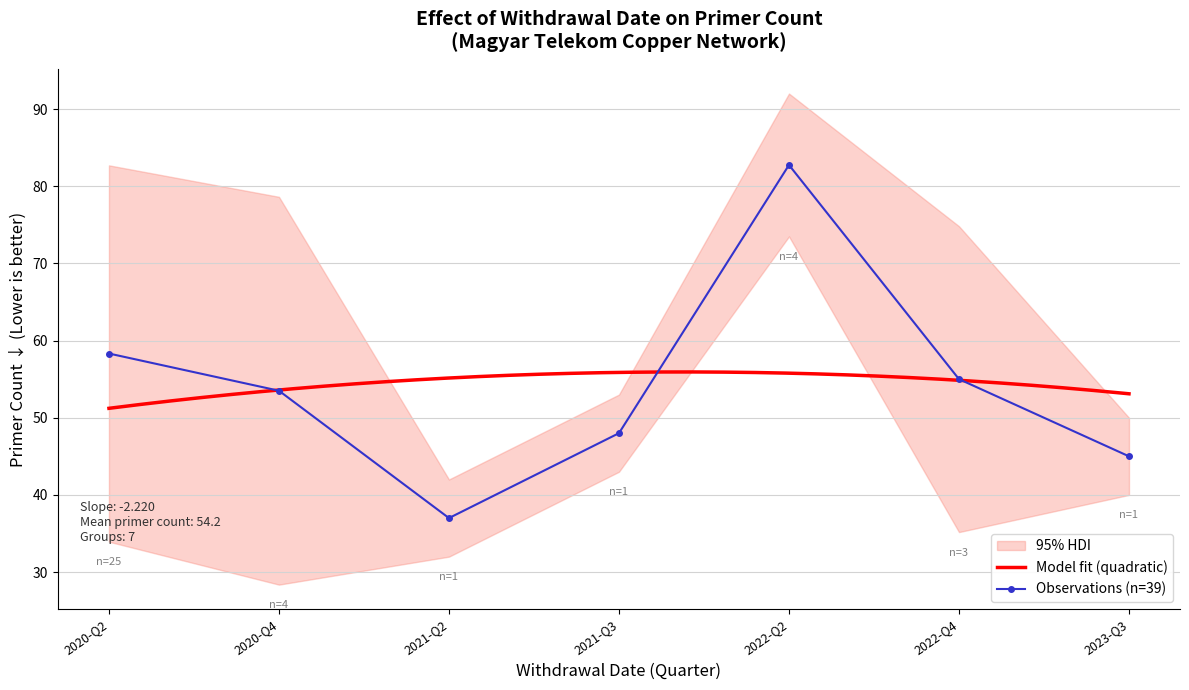

What is the minimum value for Model fit (quadratic)?

51.2